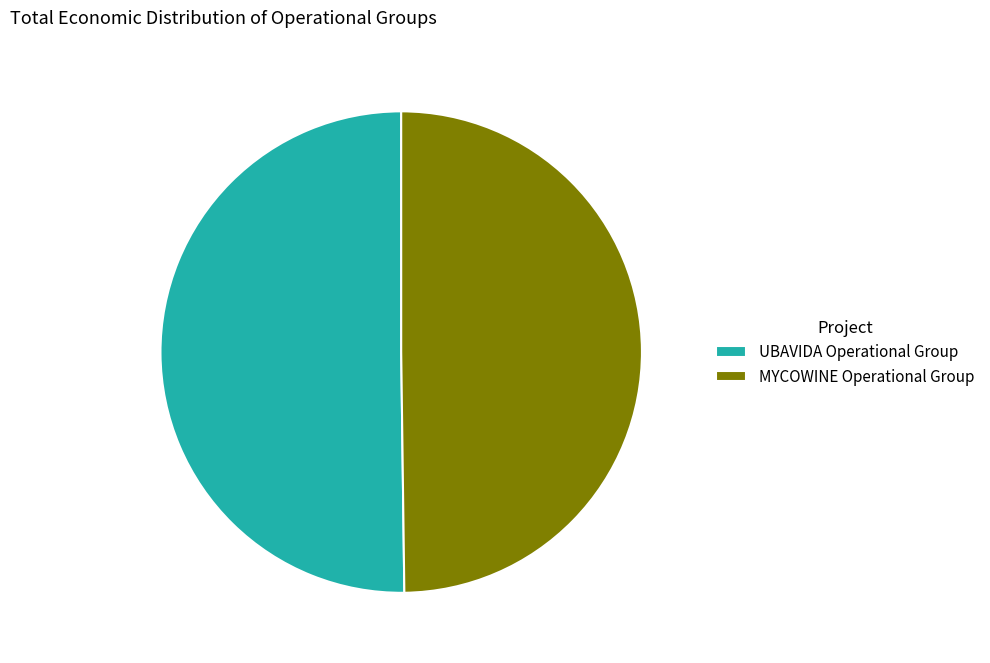

Is the sum of MYCOWINE Operational Group and UBAVIDA Operational Group greater than half?

Yes